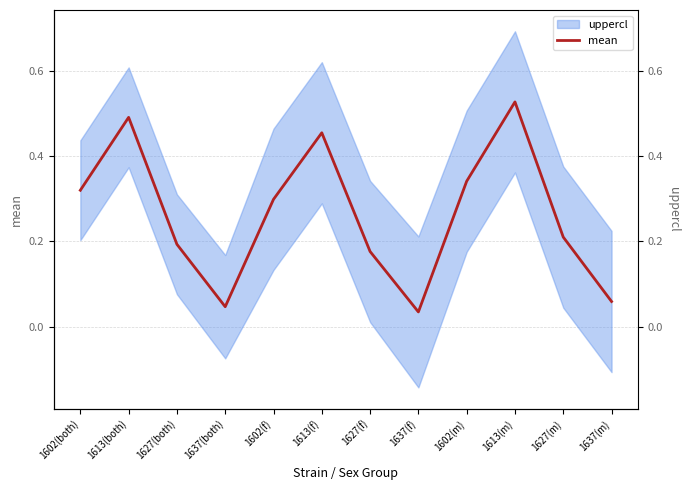

Reading left to right, list all the values displayed in this chart.

1602(both)=0.3	1613(both)=0.5	1627(both)=0.2	1637(both)=0.0	1602(f)=0.3	1613(f)=0.5	1627(f)=0.2	1637(f)=0.0	1602(m)=0.3	1613(m)=0.5	1627(m)=0.2	1637(m)=0.1